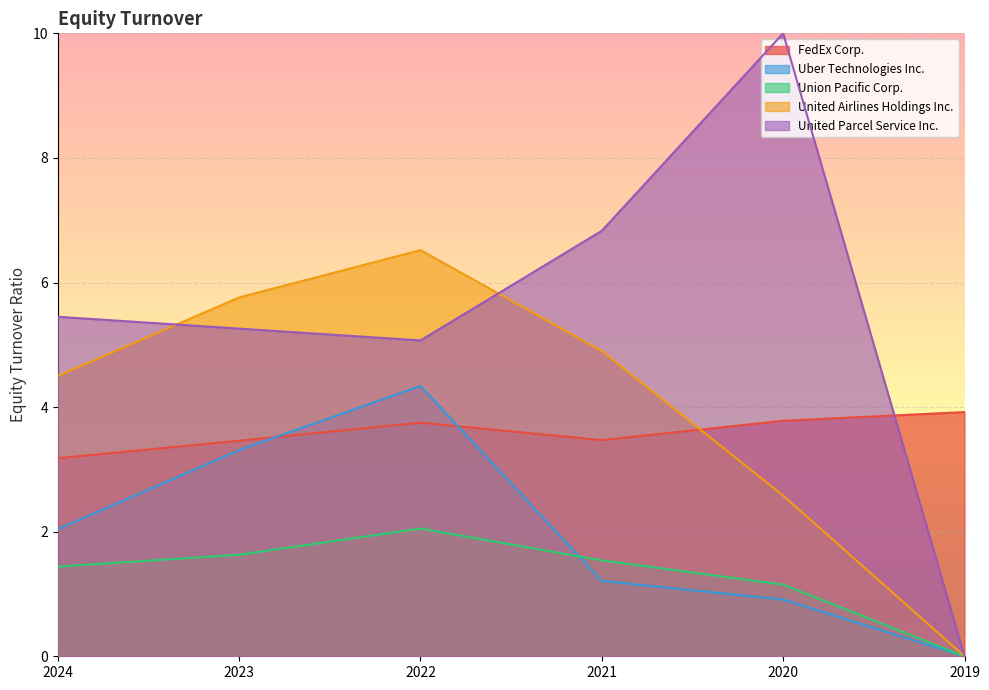

What is the spread (max minus min) of values at 2024?

4.0